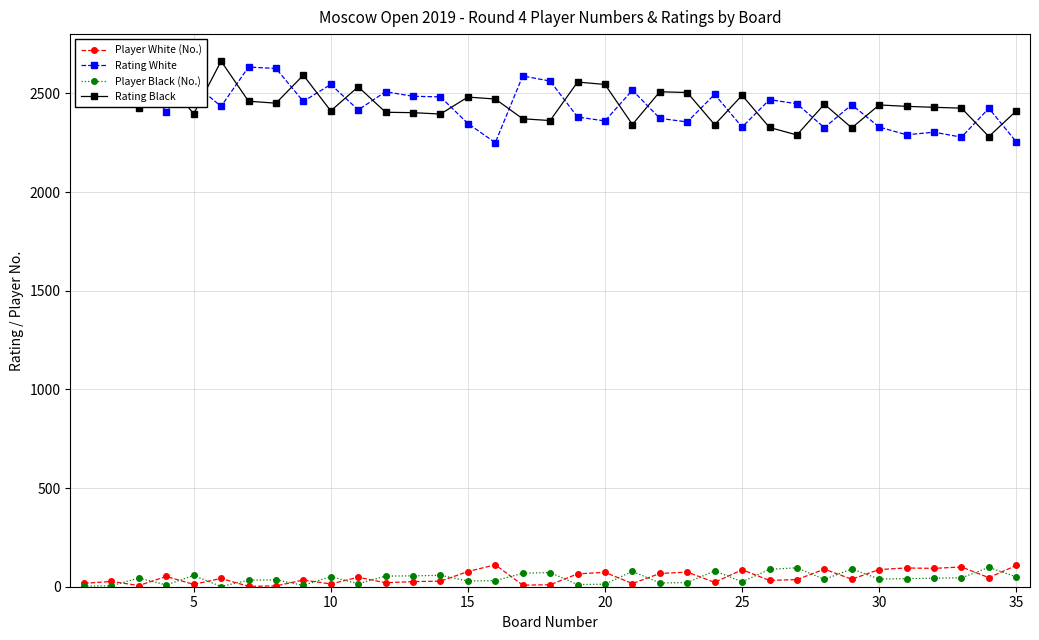

True or false: Player Black (No.) has more than 2 interior local peaks.

True